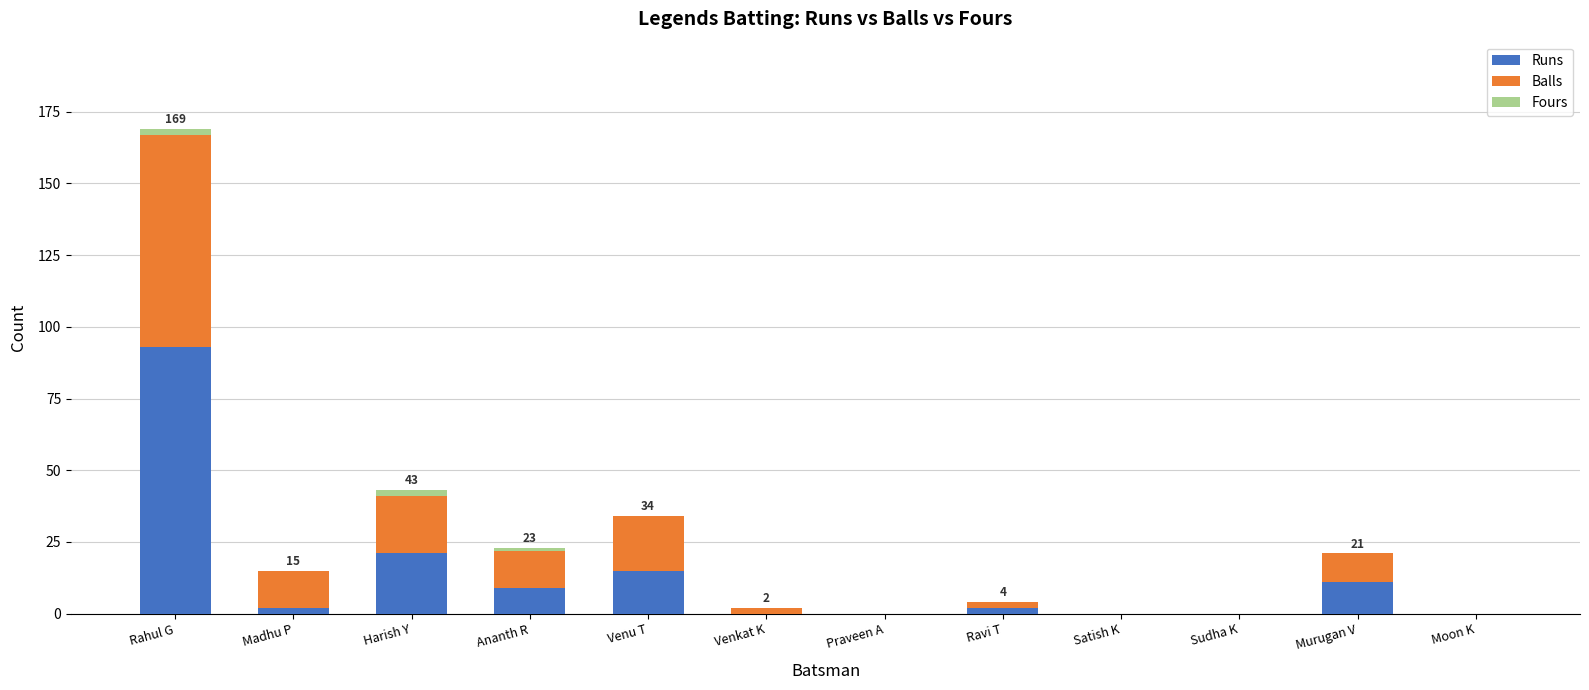

What is the highest value of the Runs series?

93